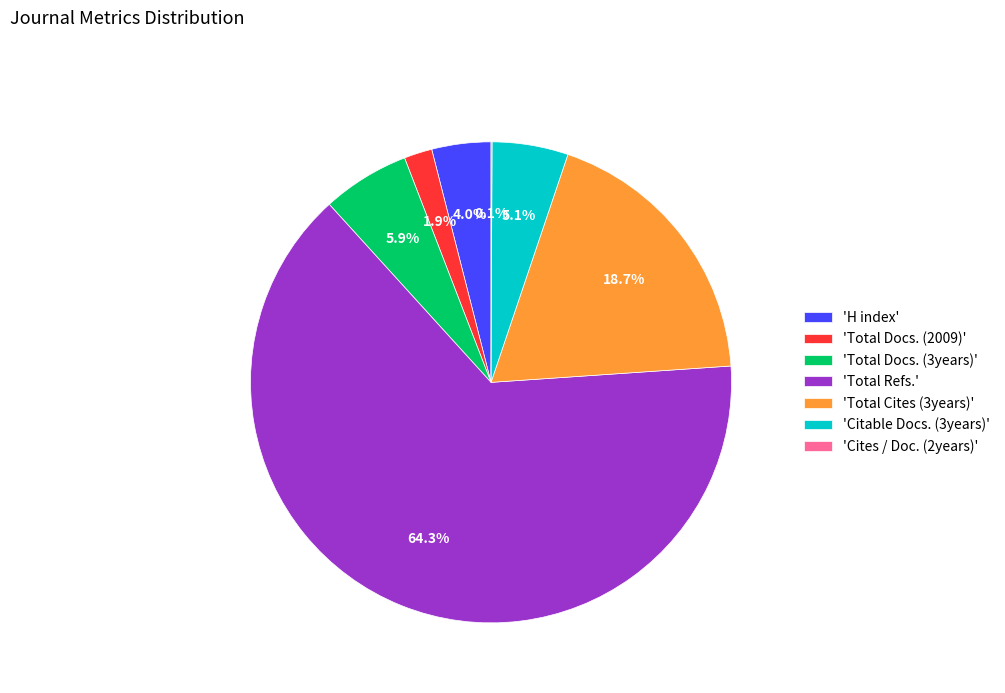

To the nearest percent, what is the difference between the largest and smallest slice percentages?

64%